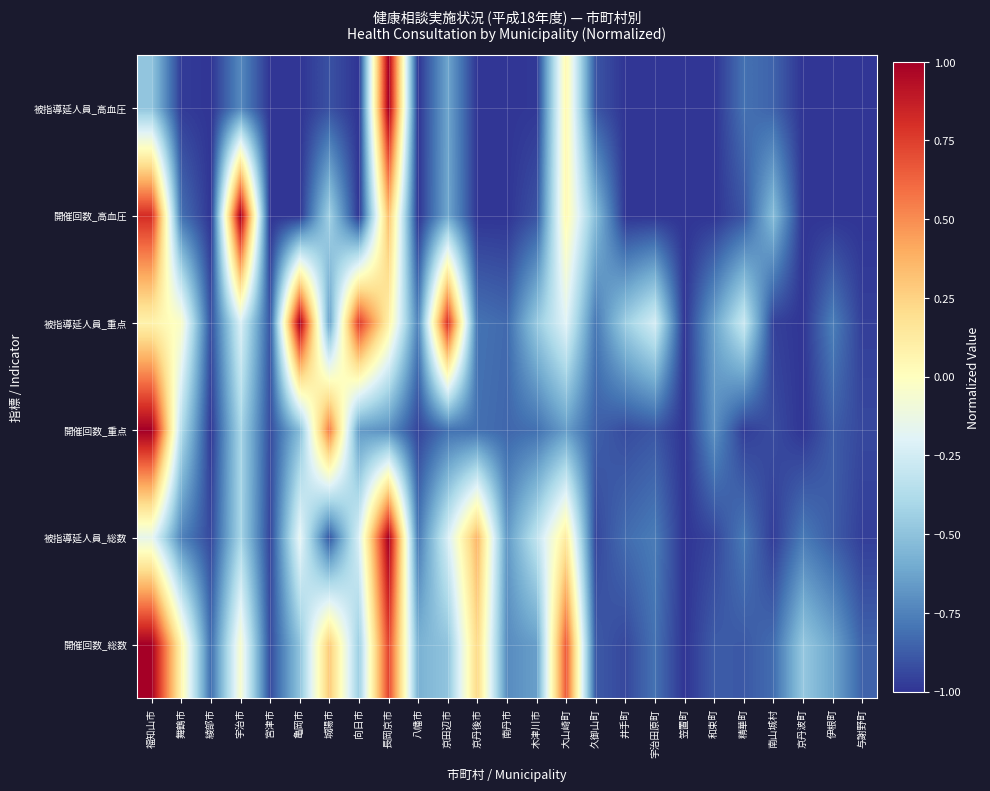

Between 木津川市 and 京田辺市, which is larger?

京田辺市